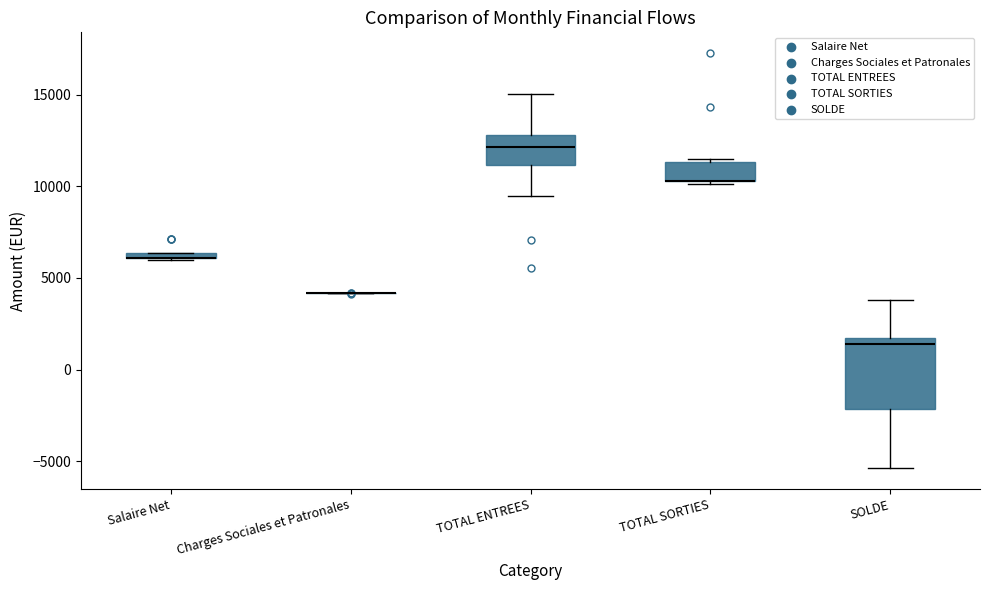

Where is the lower edge of the box for TOTAL SORTIES on the y-axis? The values are not printed on the chart, so give them approximately, as read against the axis.

10500